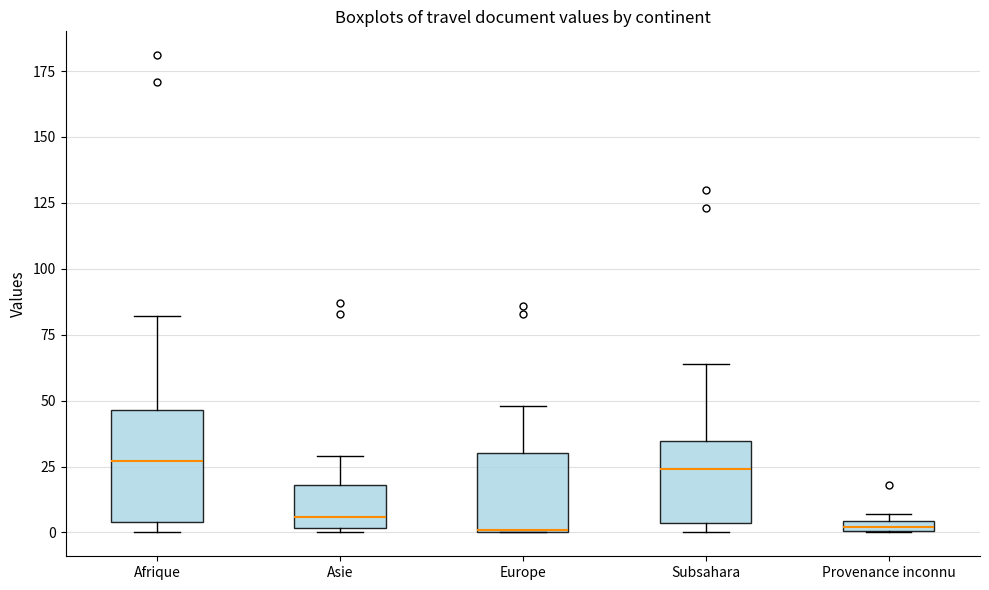

Which box is the tallest, from its lower edge to its upper edge?

Afrique